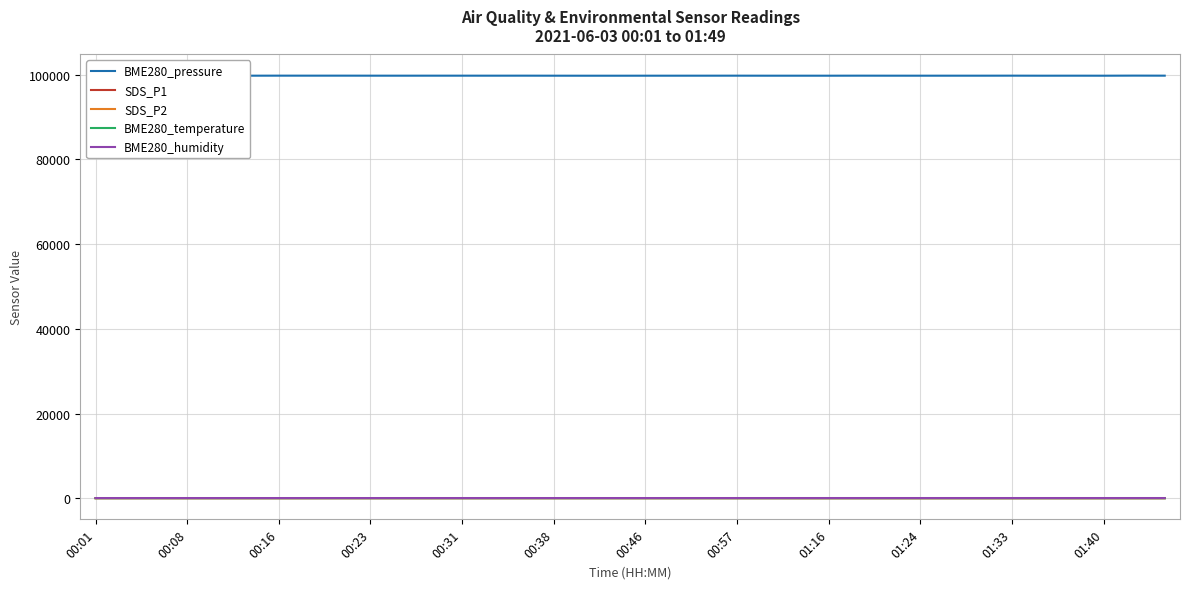

True or false: BME280_pressure and BME280_humidity intersect in this chart.

False